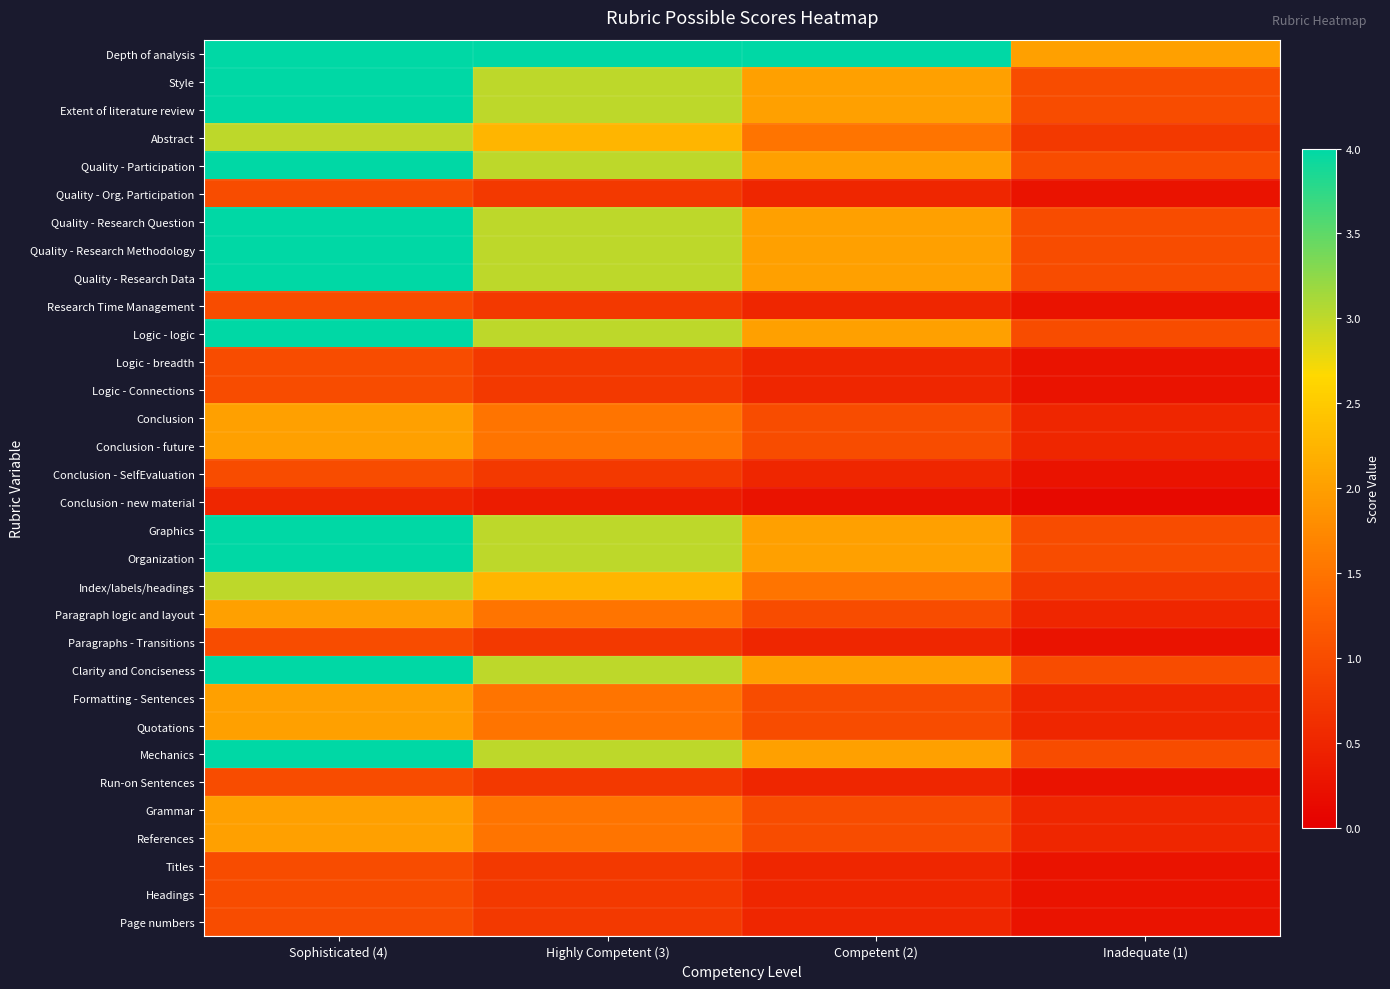

At how many categories does at least one series exceed 0?

4